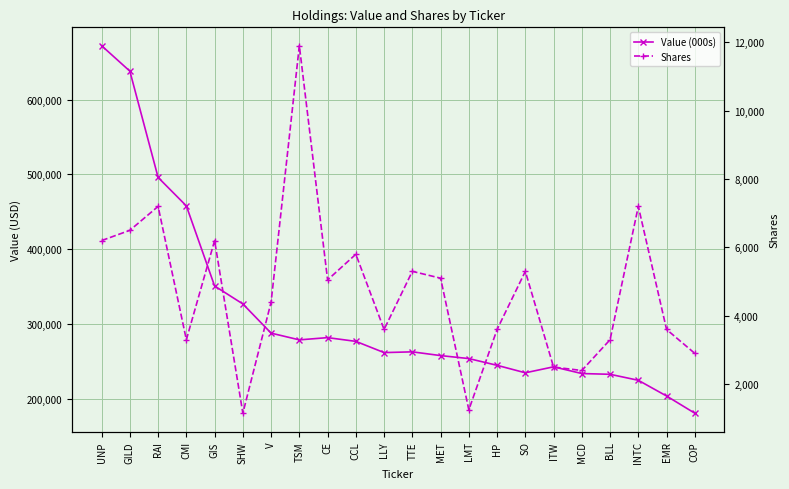

True or false: Shares has a value of 1250 at LMT.

True